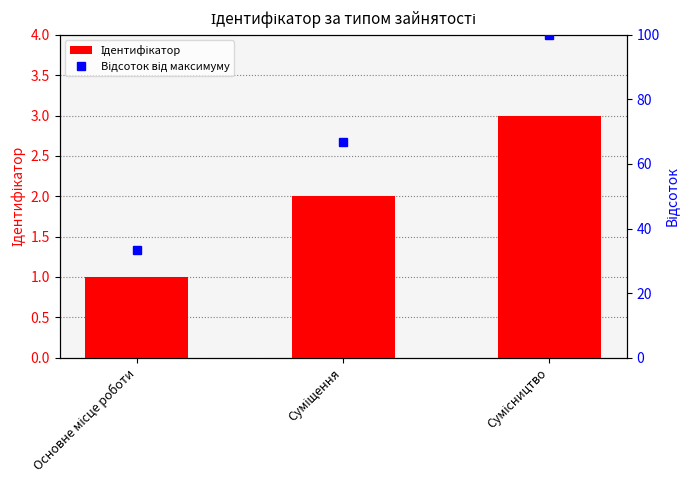

What is the sum of all Відсоток від максимуму values?

200.0